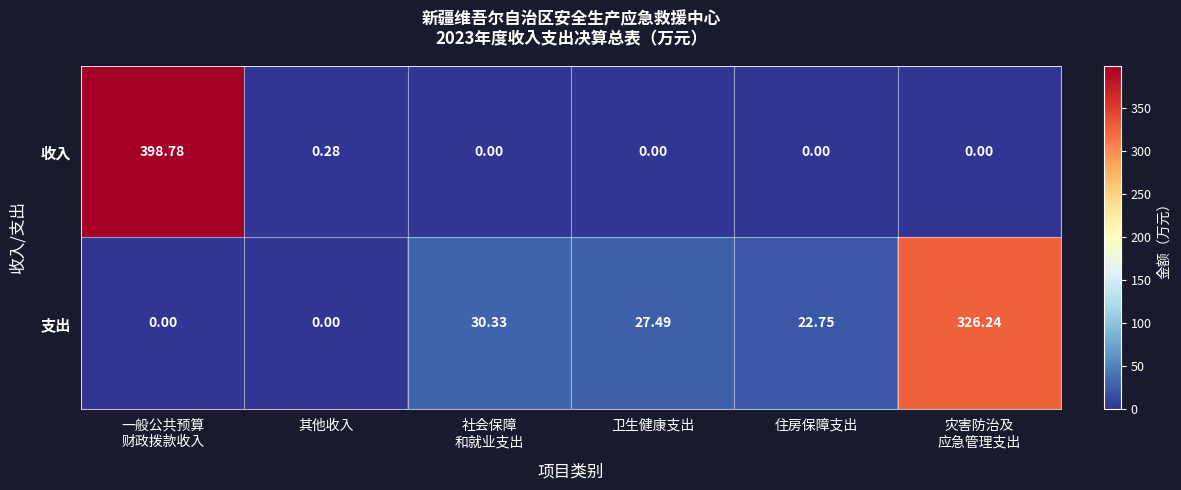

Which series has the widest spread of values?

收入